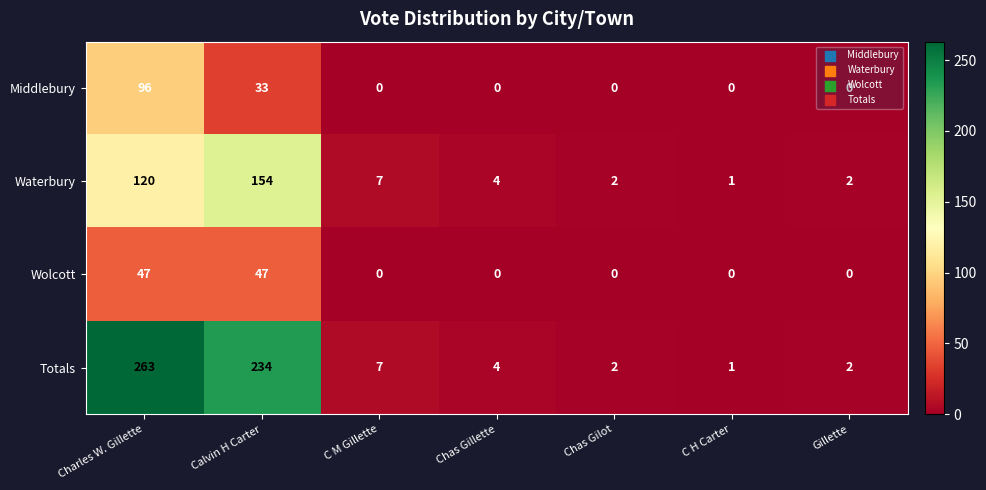

What is the highest value of the Wolcott series?

47